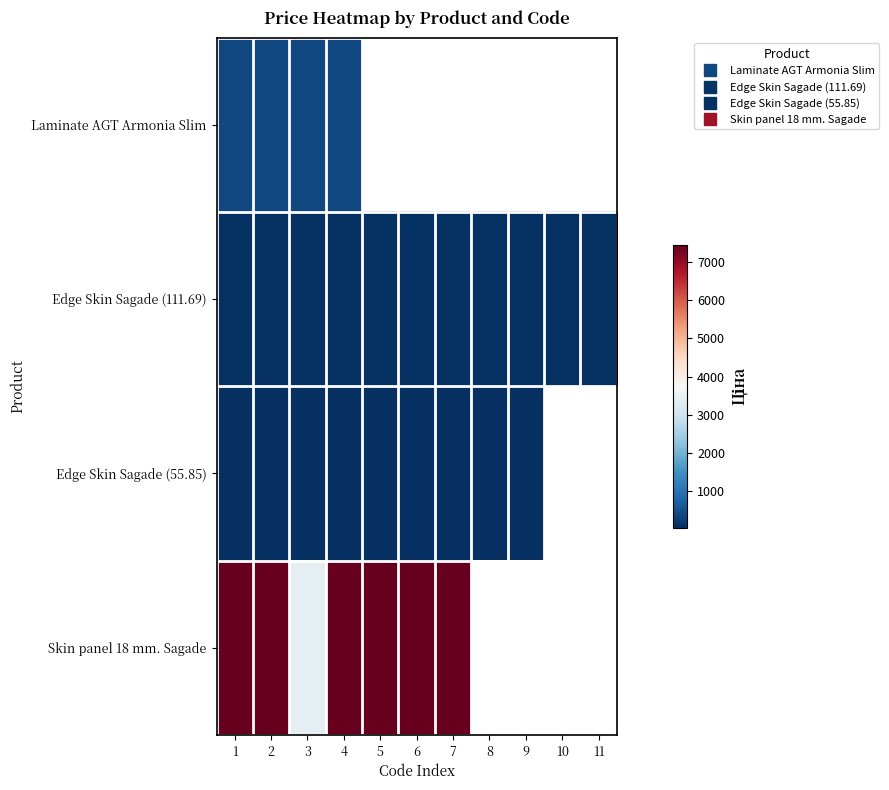

True or false: Edge Skin Sagade (55.85) has a value of 82.6 at 1.

False